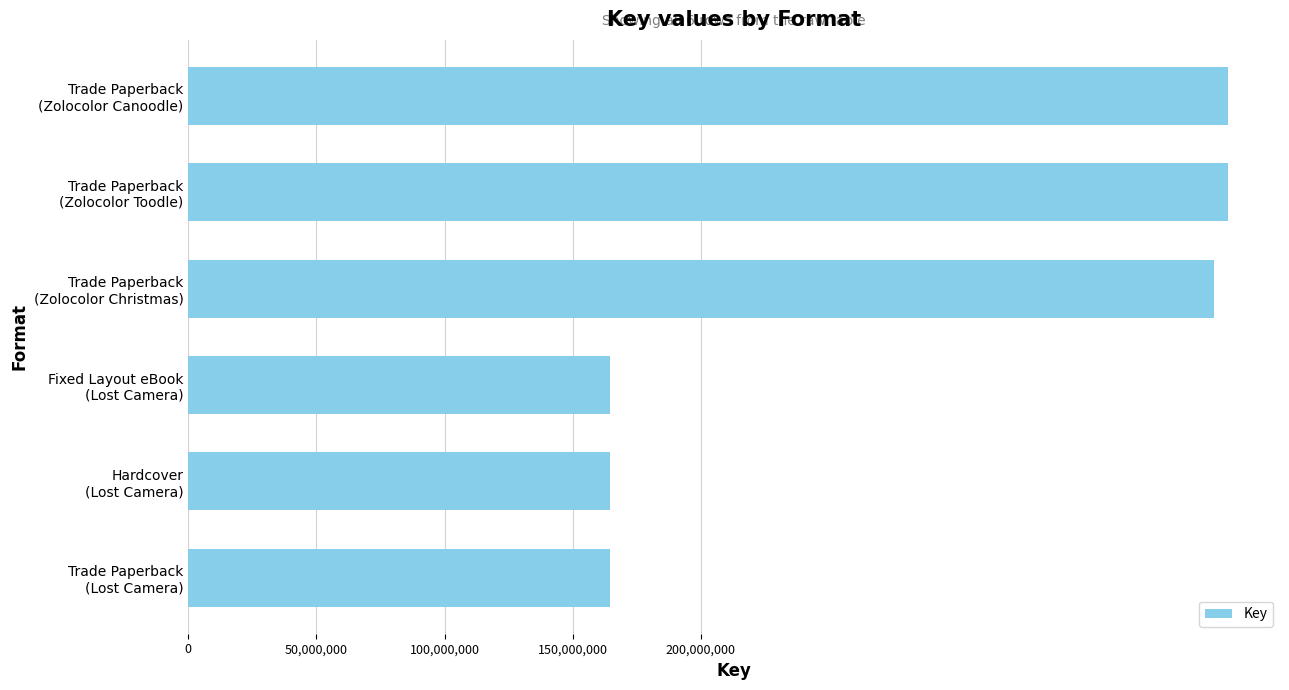

What is the difference between the maximum and second lowest values?

240982137